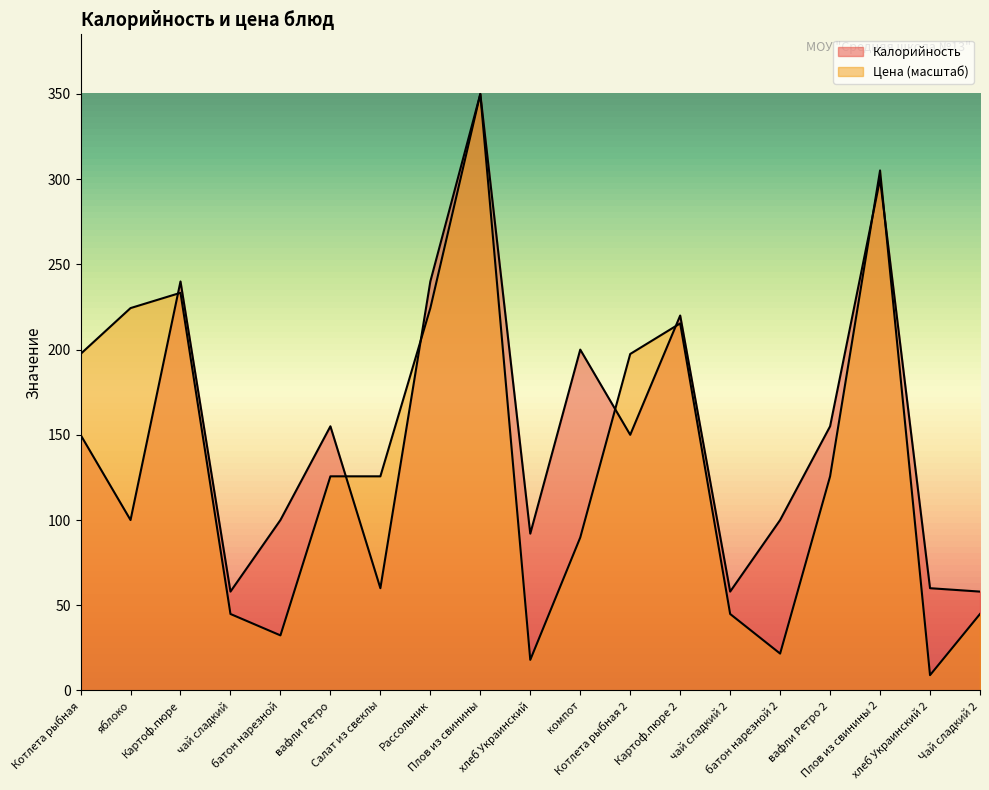

What is the difference between the maximum and minimum values in the Цена series?

341.0